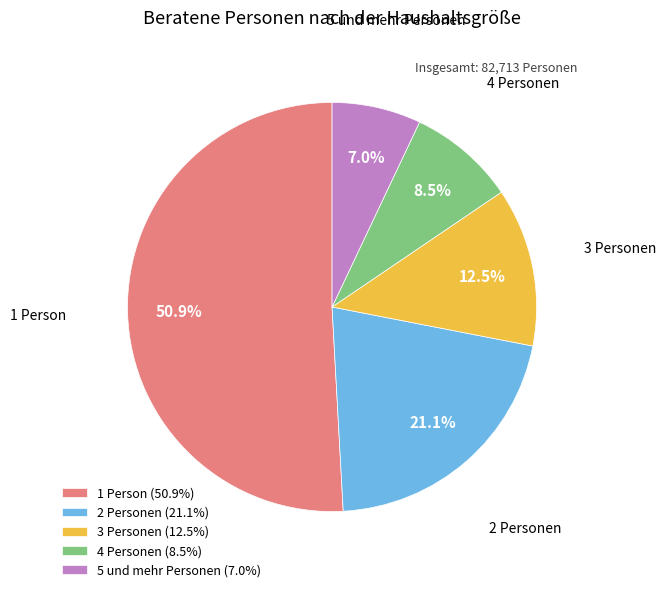

Which slice is the smallest?

5 und mehr Personen